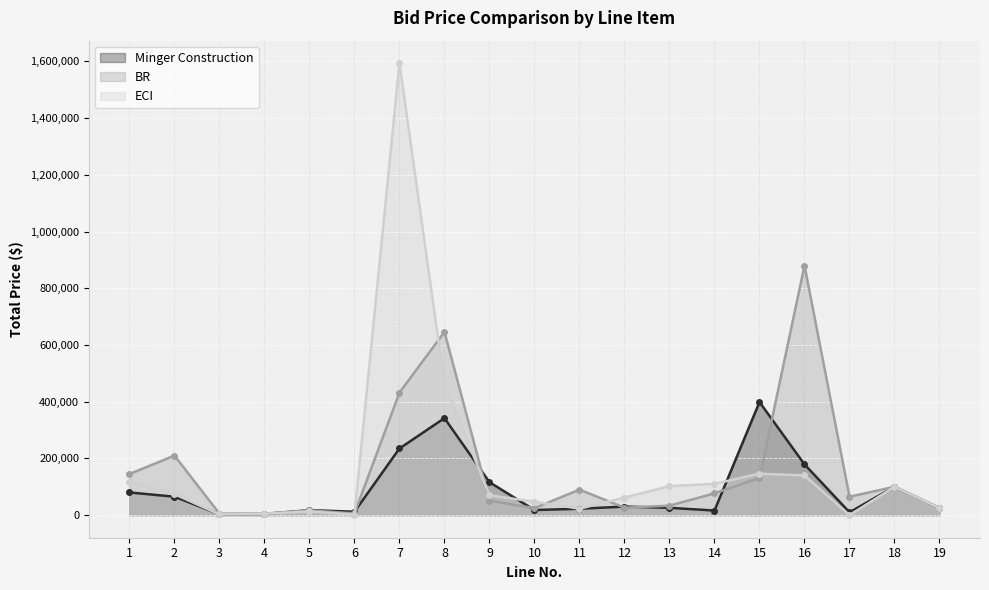

What is the difference between the highest and lowest values at 5?

4720